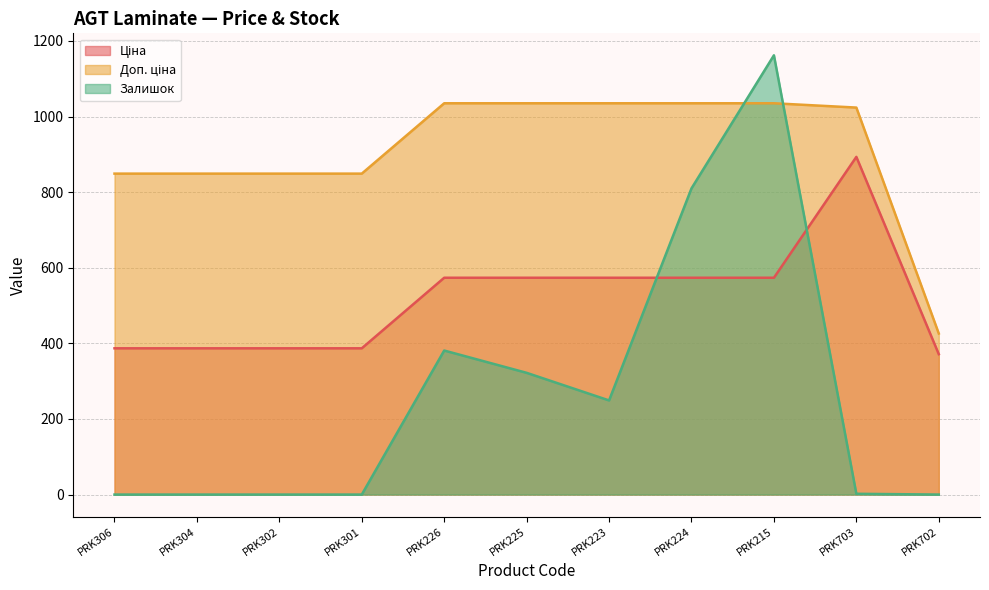

Where does the Доп. ціна series first go above 1023?

PRK226